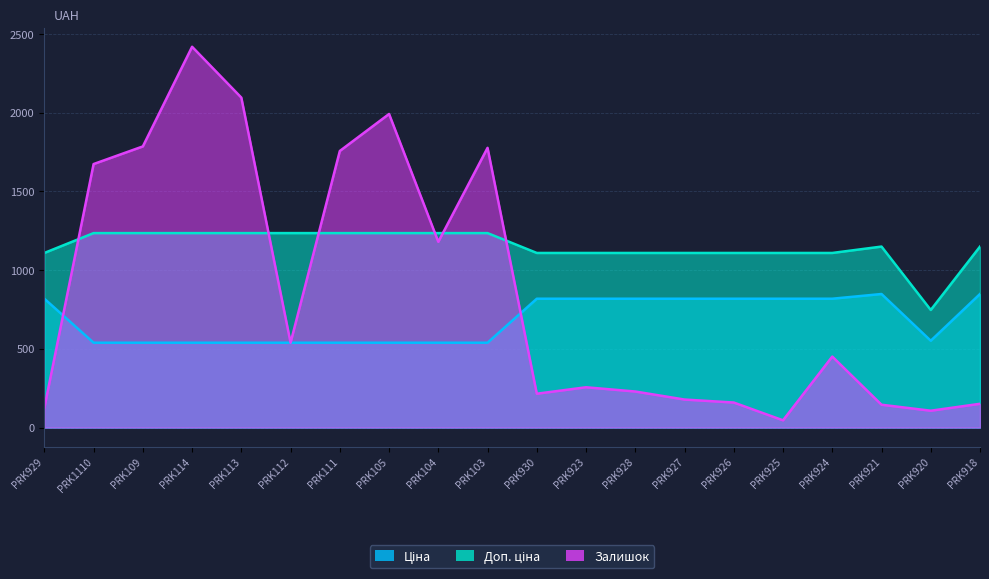

How many values in the Ціна series are below 818?

10